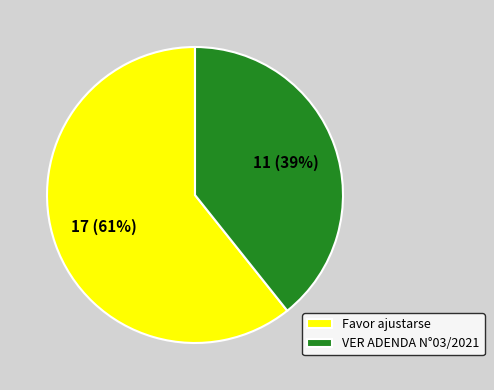

Is there any slice that represents more than half of the pie?

Yes